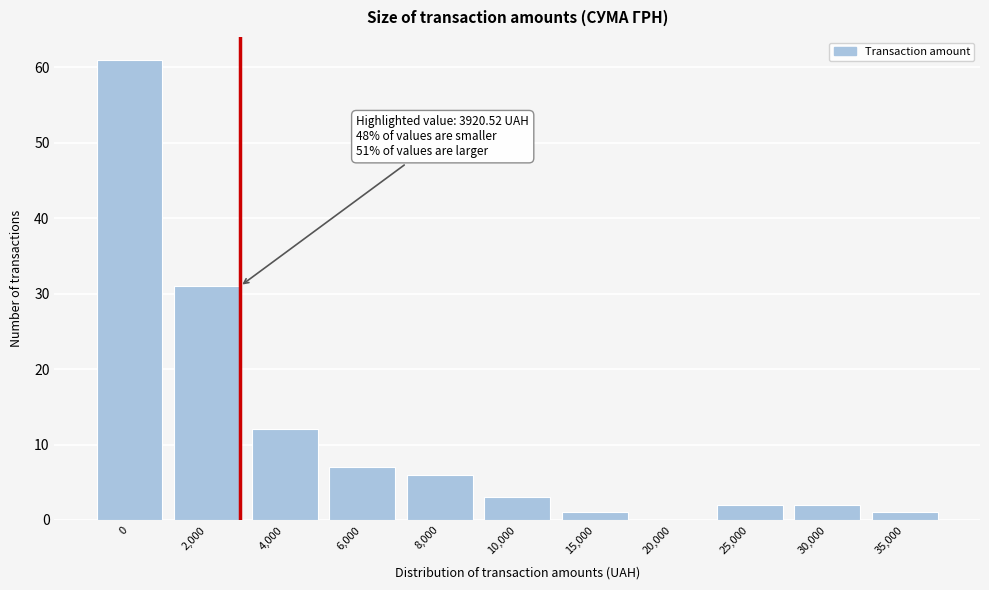

Reading left to right, list all the values displayed in this chart.

0=61	2,000=31	4,000=12	6,000=7	8,000=6	10,000=3	15,000=1	20,000=0	25,000=2	30,000=2	35,000=1